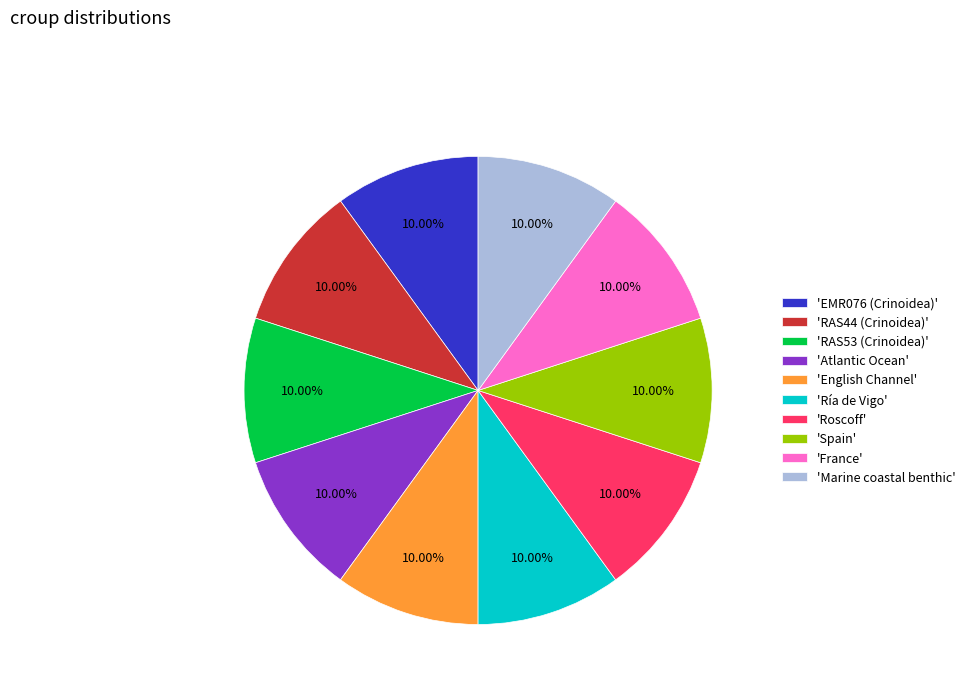

Does 'Ría de Vigo' represent more than half of the total?

No